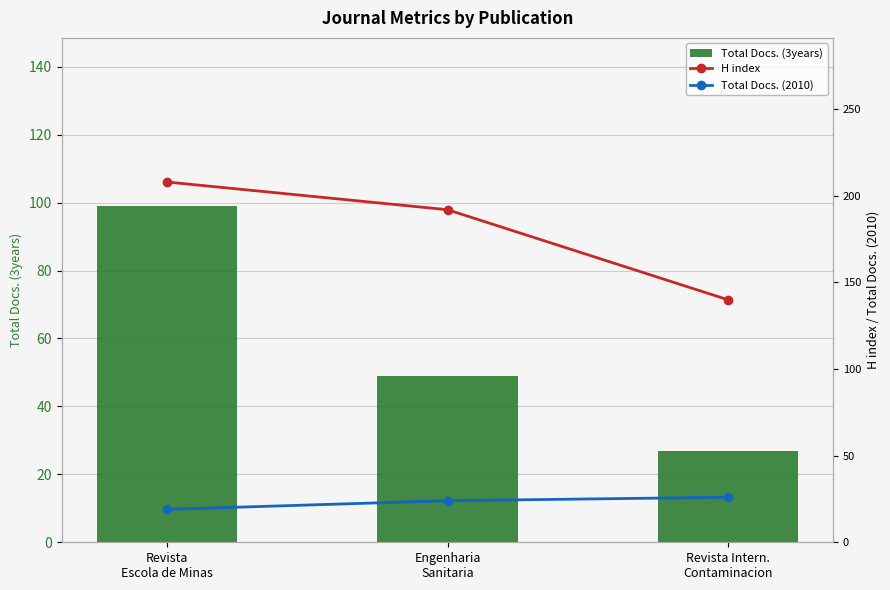

Are the bars horizontal?

No